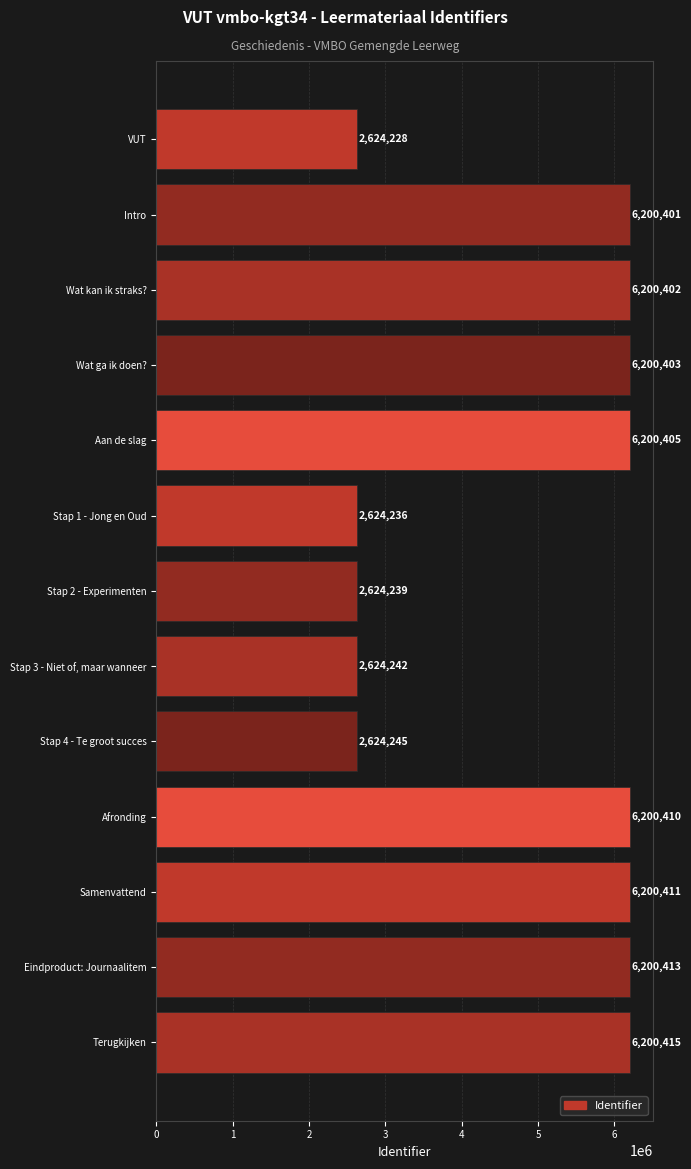

List the labels in order of value, smallest first.

VUT, Stap 1 - Jong en Oud, Stap 2 - Experimenten, Stap 3 - Niet of, maar wanneer, Stap 4 - Te groot succes, Intro, Wat kan ik straks?, Wat ga ik doen?, Aan de slag, Afronding, Samenvattend, Eindproduct: Journaalitem, Terugkijken